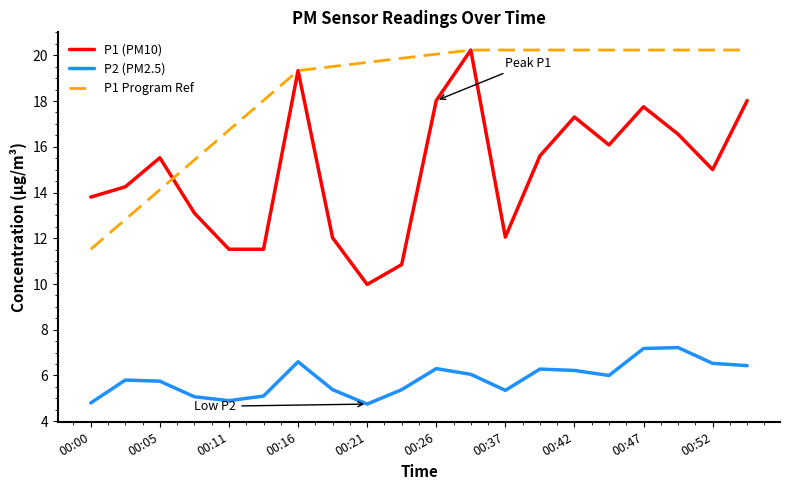

What is the total value across all series at 00:19?

17.4